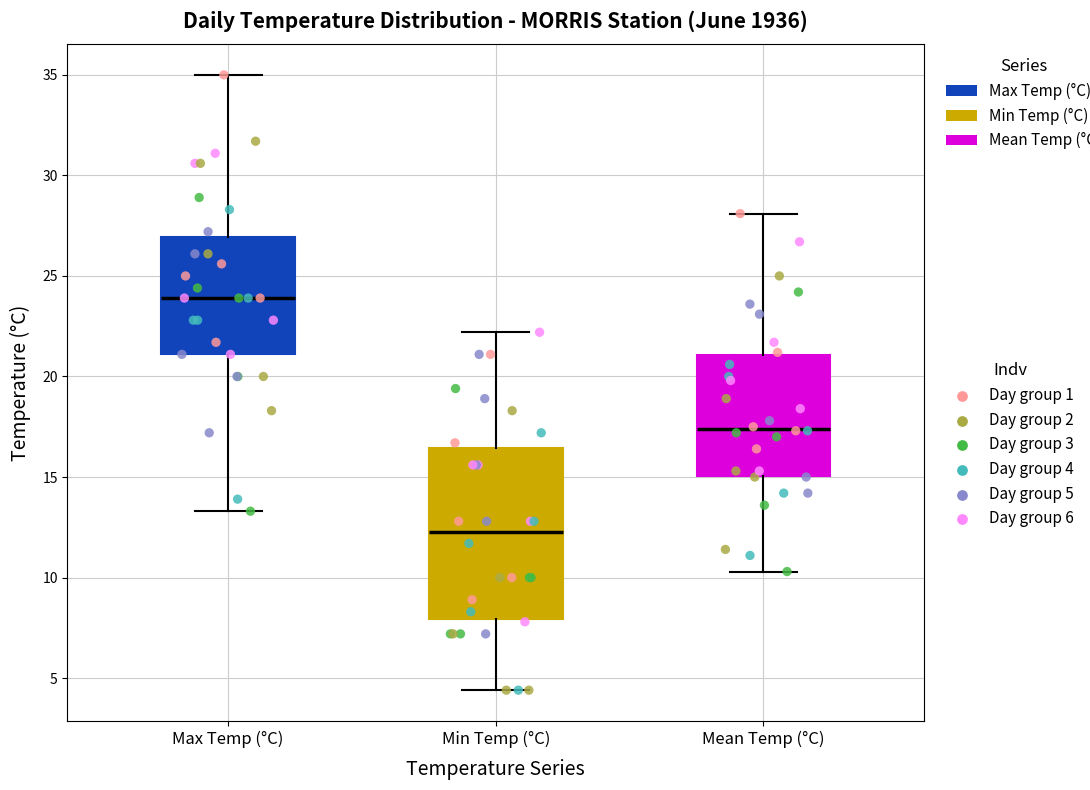

Which box is the tallest, from its lower edge to its upper edge?

Min Temp (°C)